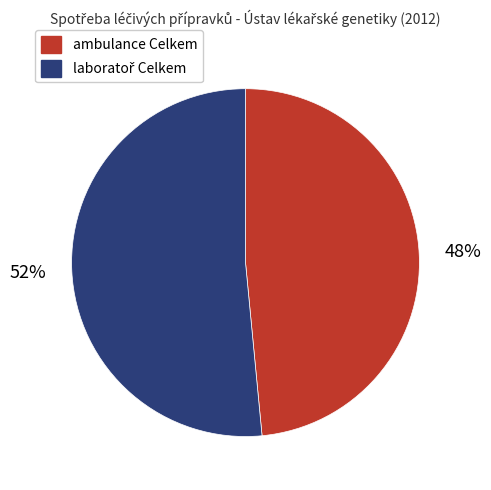

The ambulance Celkem slice represents 48% of the pie. True or false?

True